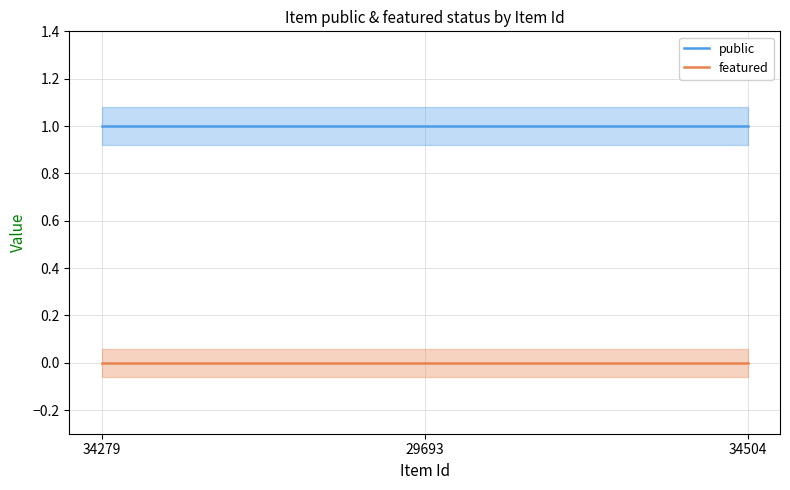

At which category is the sum across all series the highest?

34279